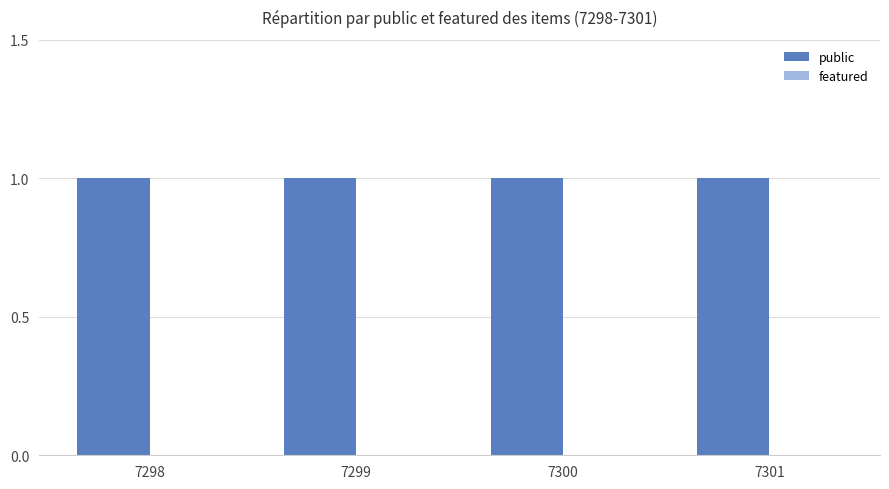

Reading left to right, transcribe all the data shown in this chart.

public: 1	1	1	1
featured: 0	0	0	0